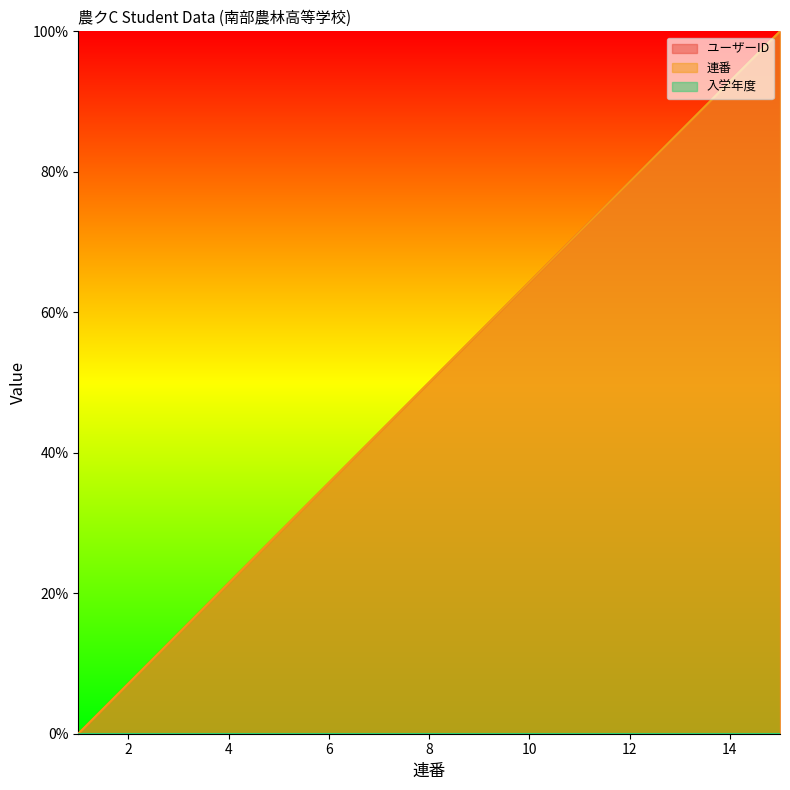

True or false: ユーザーID and 連番 intersect in this chart.

False